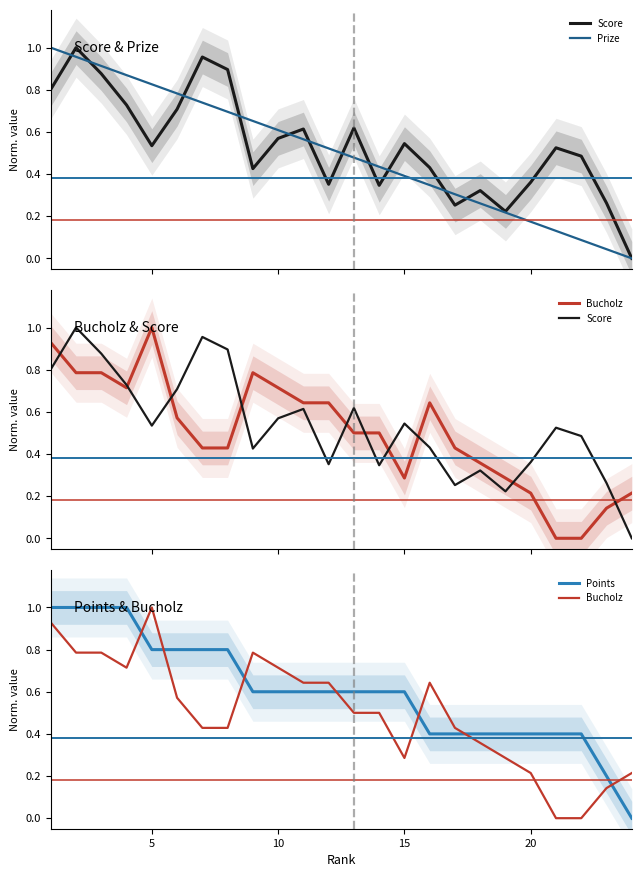

At which category does the chart reach its peak across all series?

5